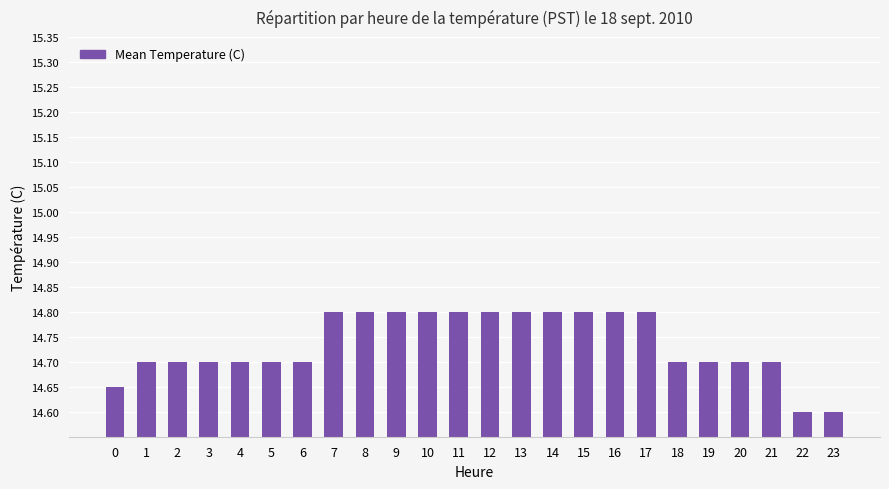

How many values are between 14 and 15?

24